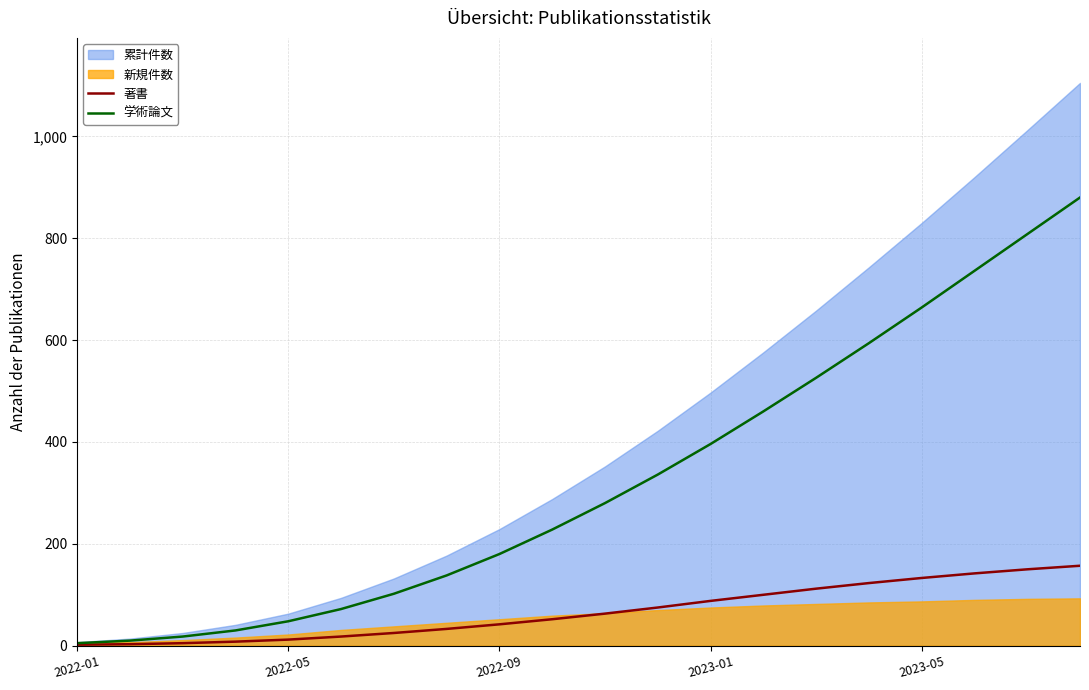

Which has a higher value, 2022-09 or 11?

11